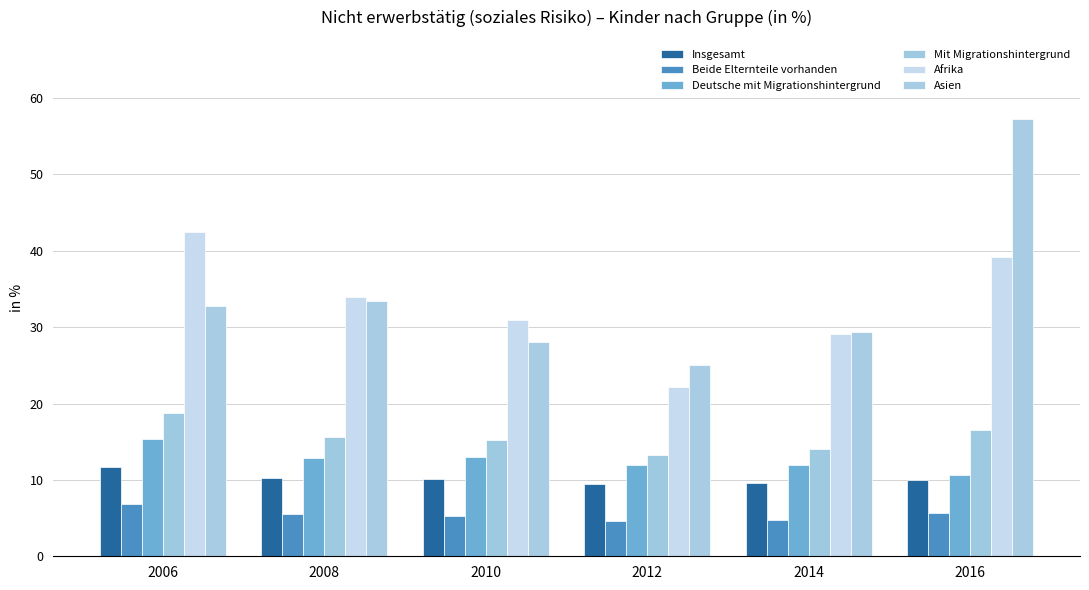

How many groups of bars are there?

6